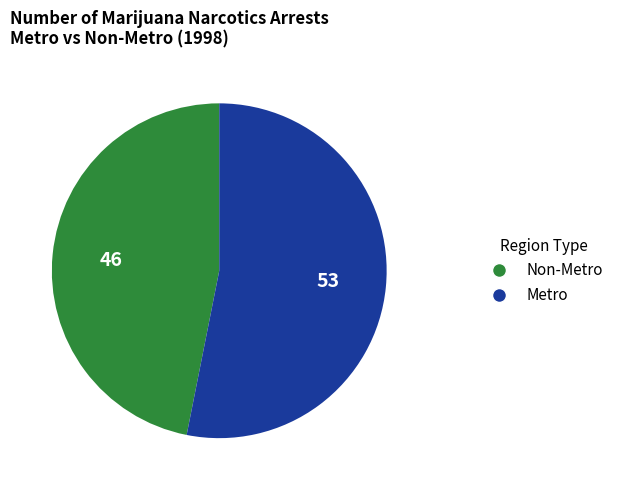

Is there a majority slice in this chart?

Yes